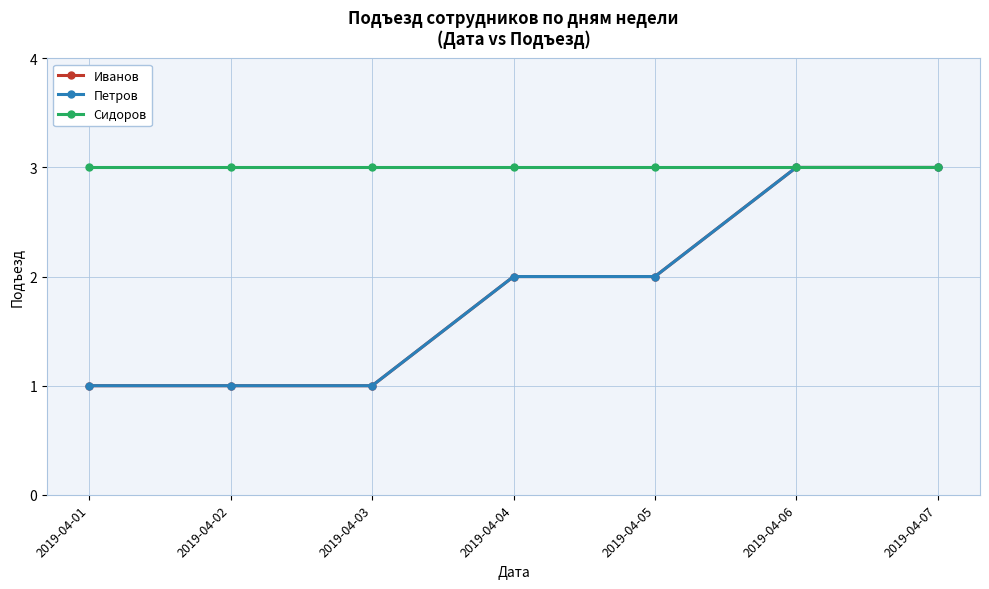

Which series has the largest total across all categories?

Сидоров